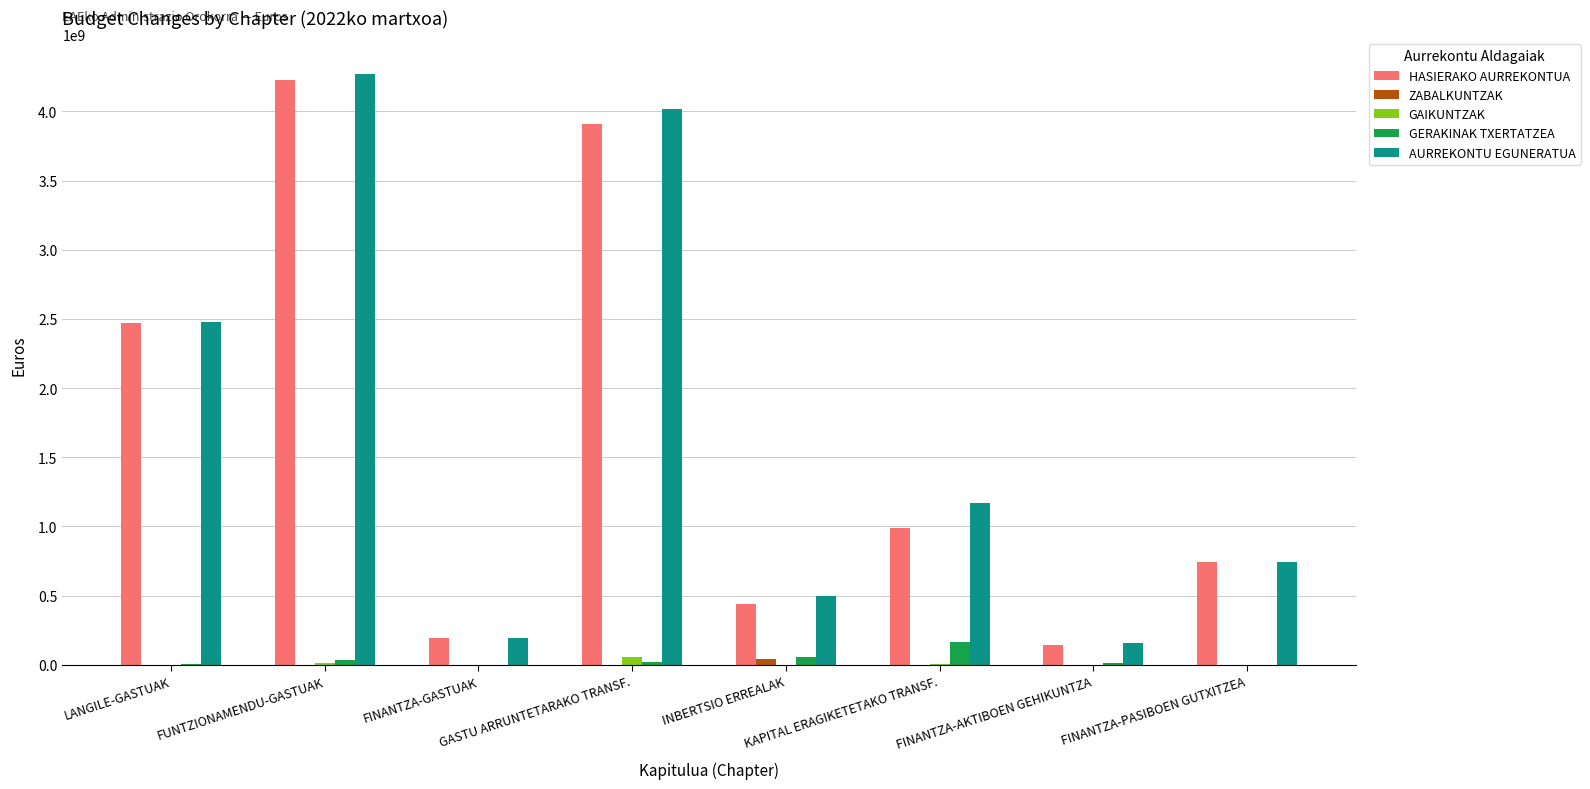

What is the greatest value displayed?

4270735291.1